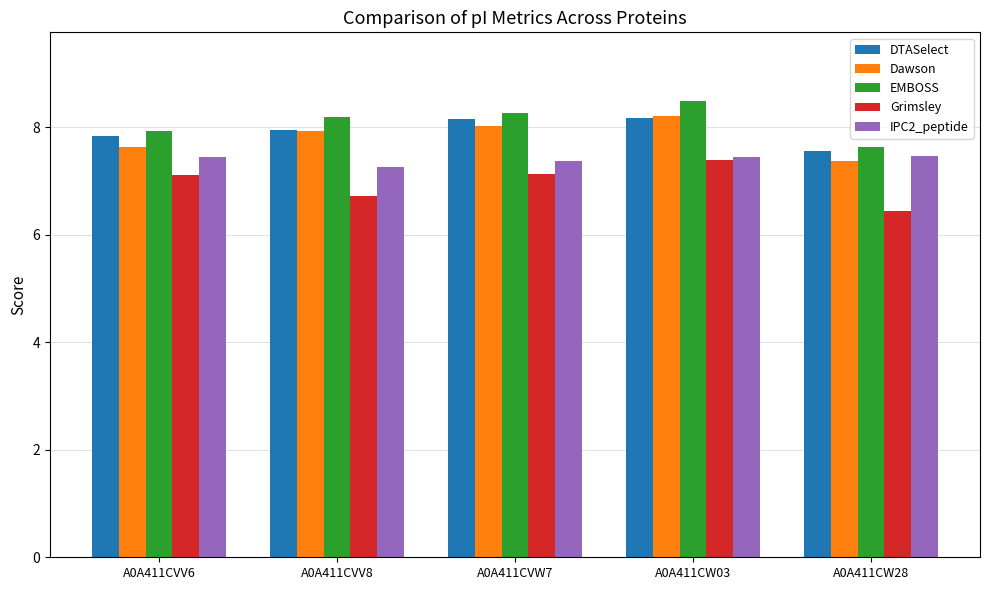

Which category has the lowest value in the DTASelect series?

A0A411CW28